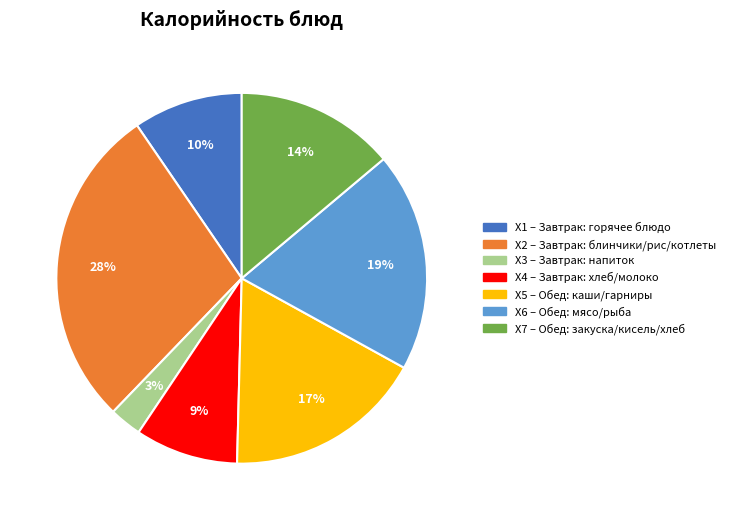

Does any single category account for the majority?

No